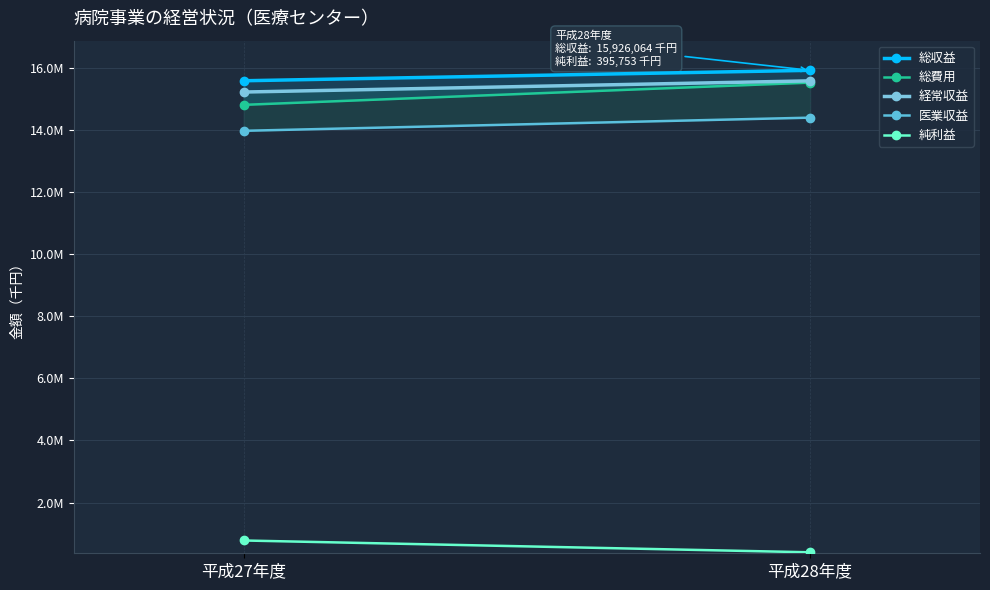

What position from the right is 平成27年度?

2